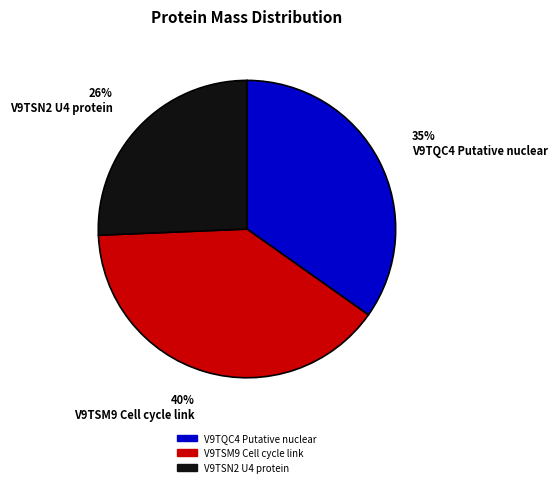

Which category has the biggest portion of the pie?

V9TSM9 Cell cycle link